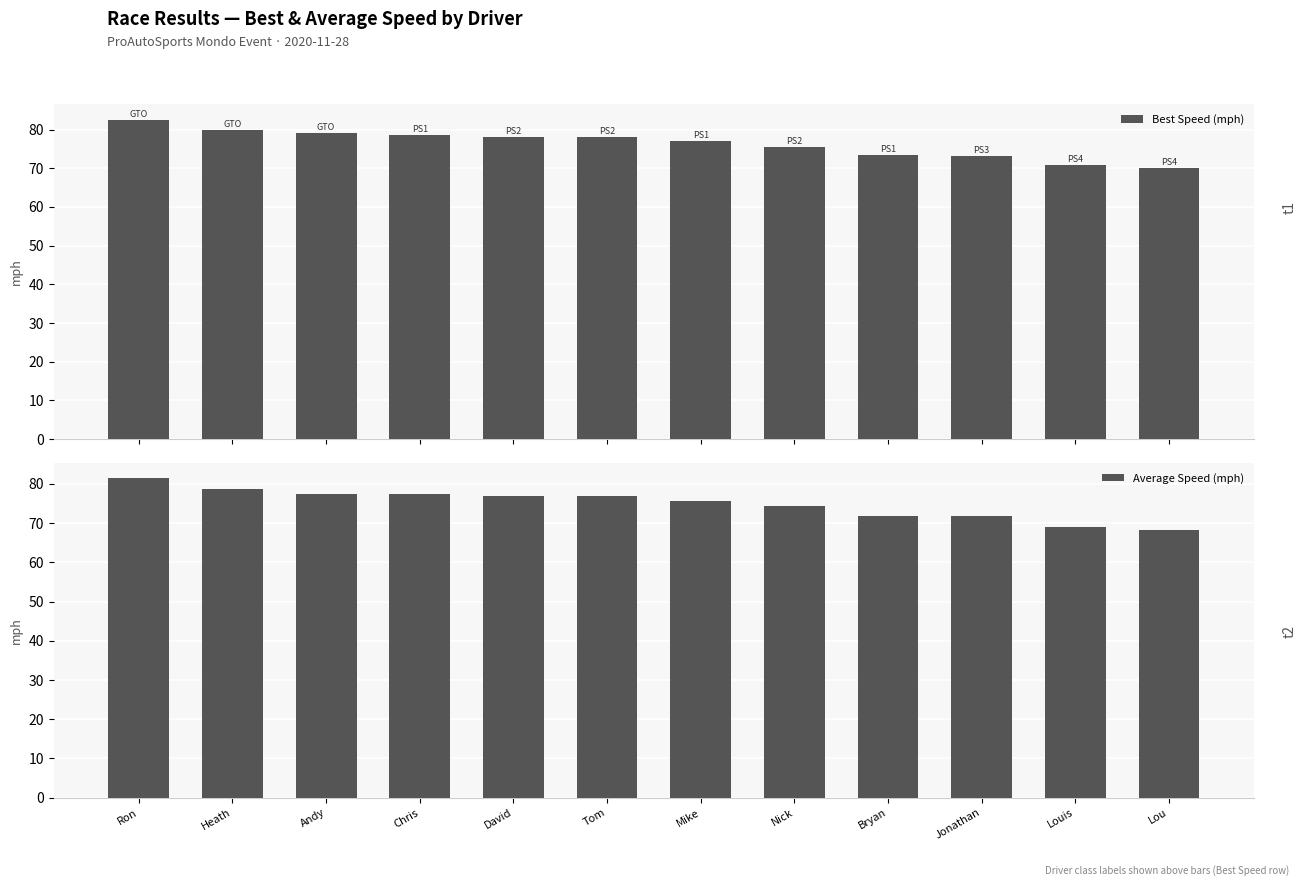

List the labels in order of Average Speed (mph) value, largest first.

Ron, Heath, Andy, Chris, David, Tom, Mike, Nick, Bryan, Jonathan, Louis, Lou